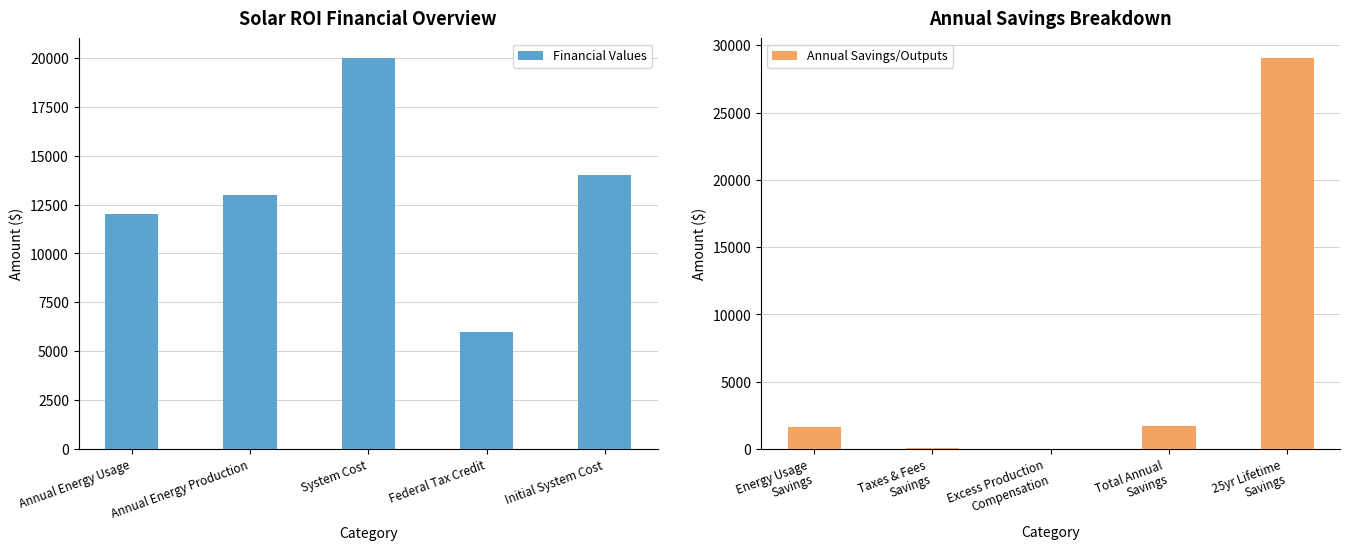

Rank the categories by Financial Values value from highest to lowest.

System Cost, Initial System Cost, Annual Energy Production, Annual Energy Usage, Federal Tax Credit